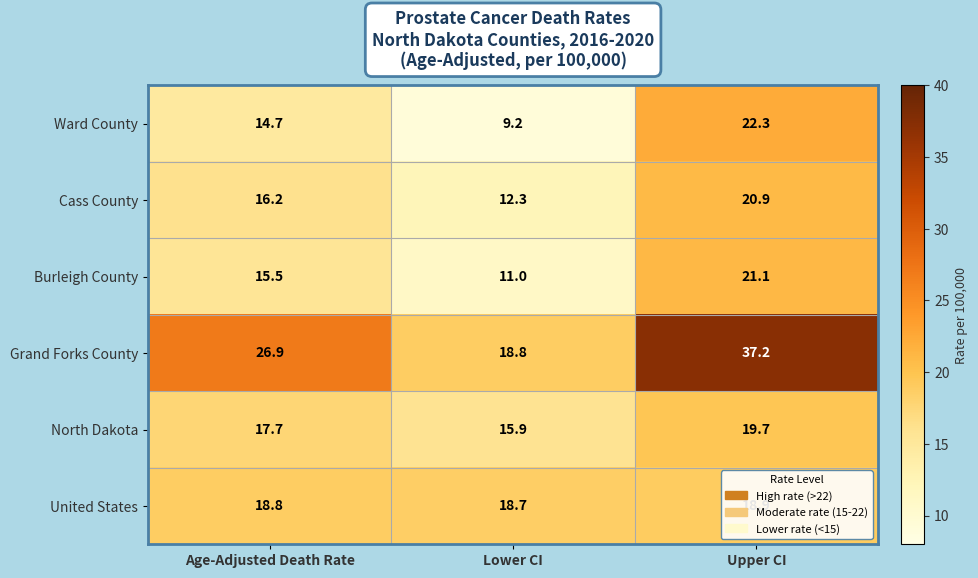

Which series has the largest range (max minus min)?

Grand Forks County